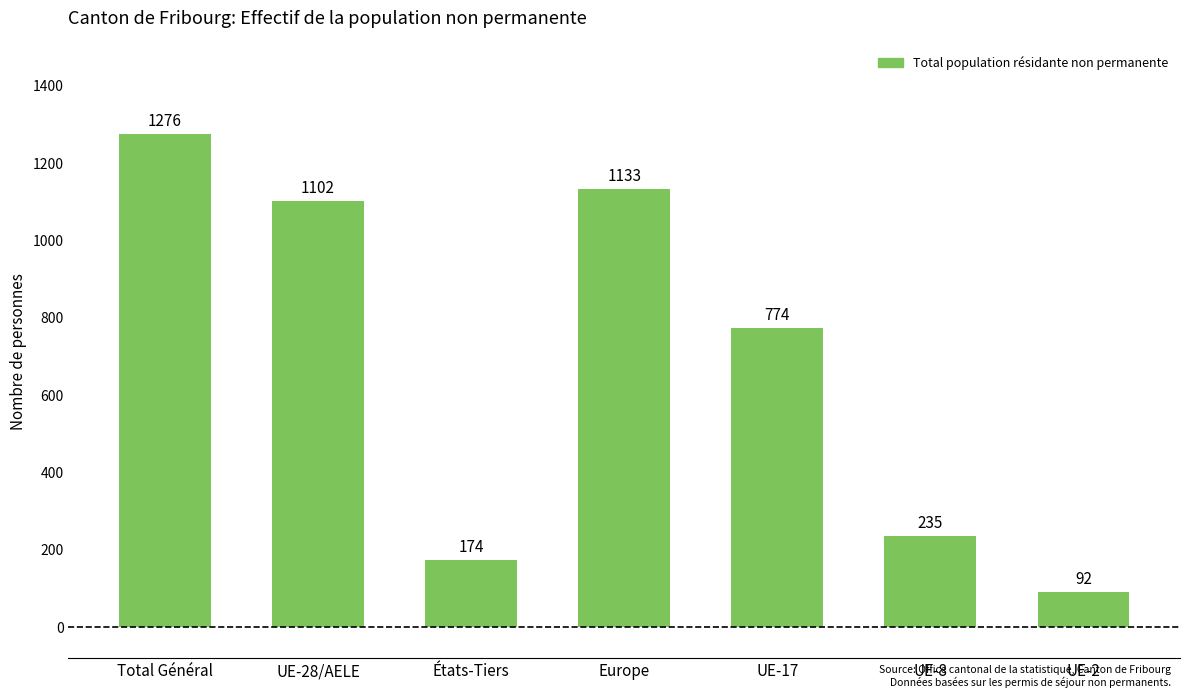

What is the value of the 6th bar from the left?

235